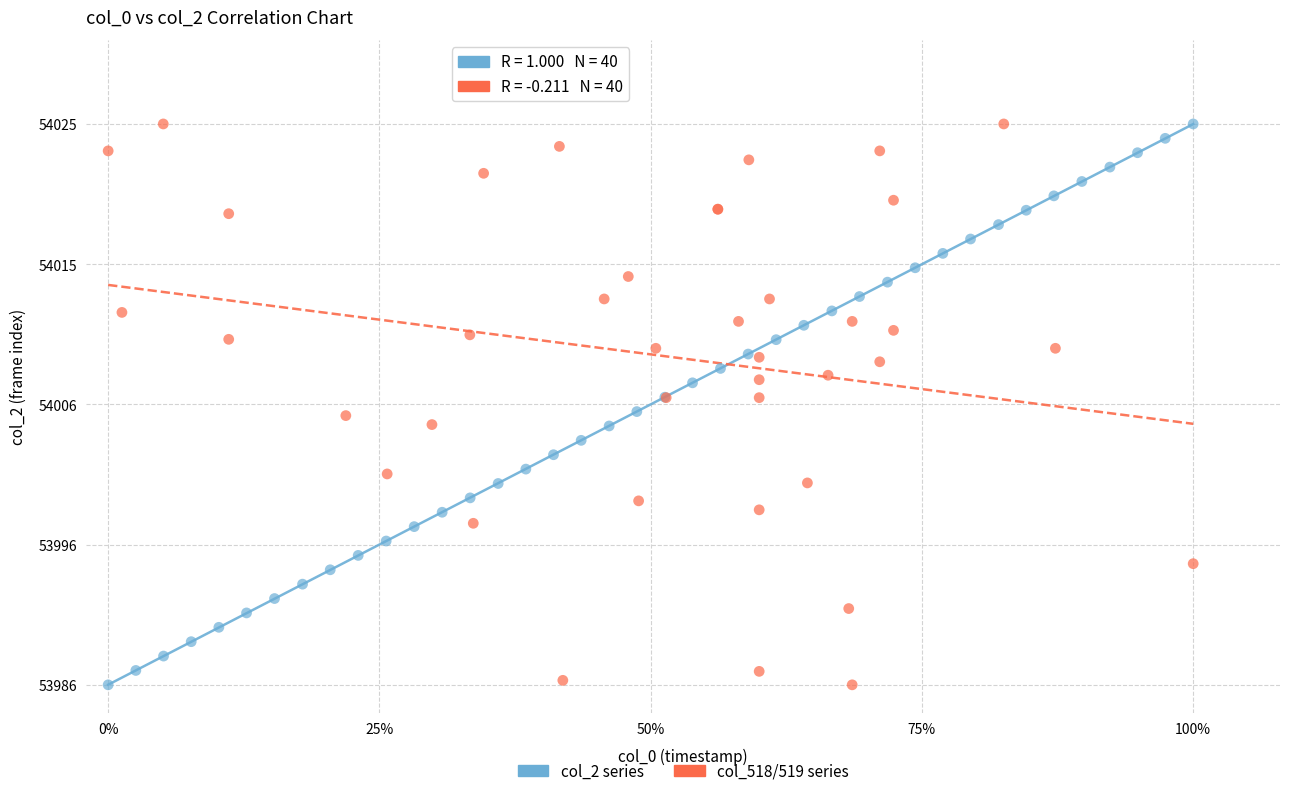

What are all the series names shown in the legend?

col_2 series, col_518/519 series